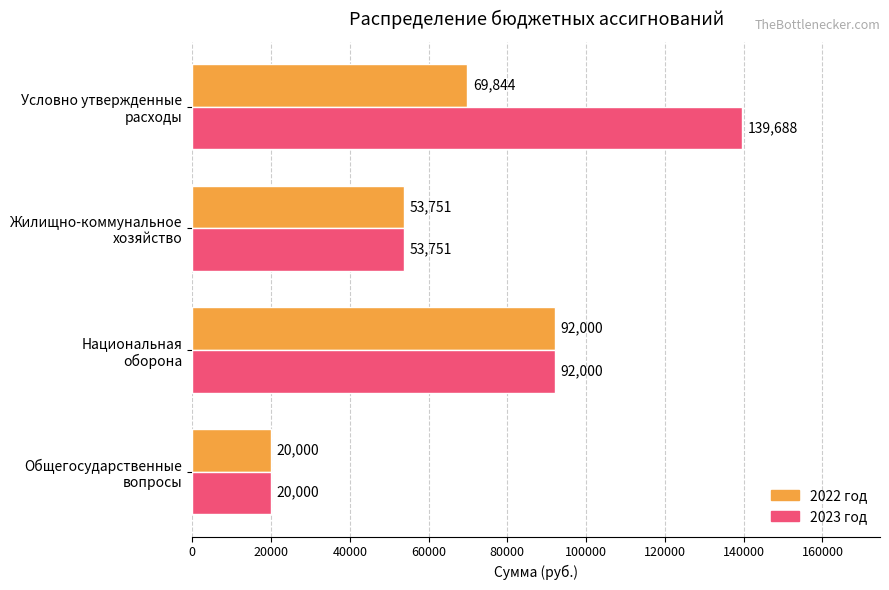

Rank the series by their maximum value, from highest to lowest.

2023 год, 2022 год